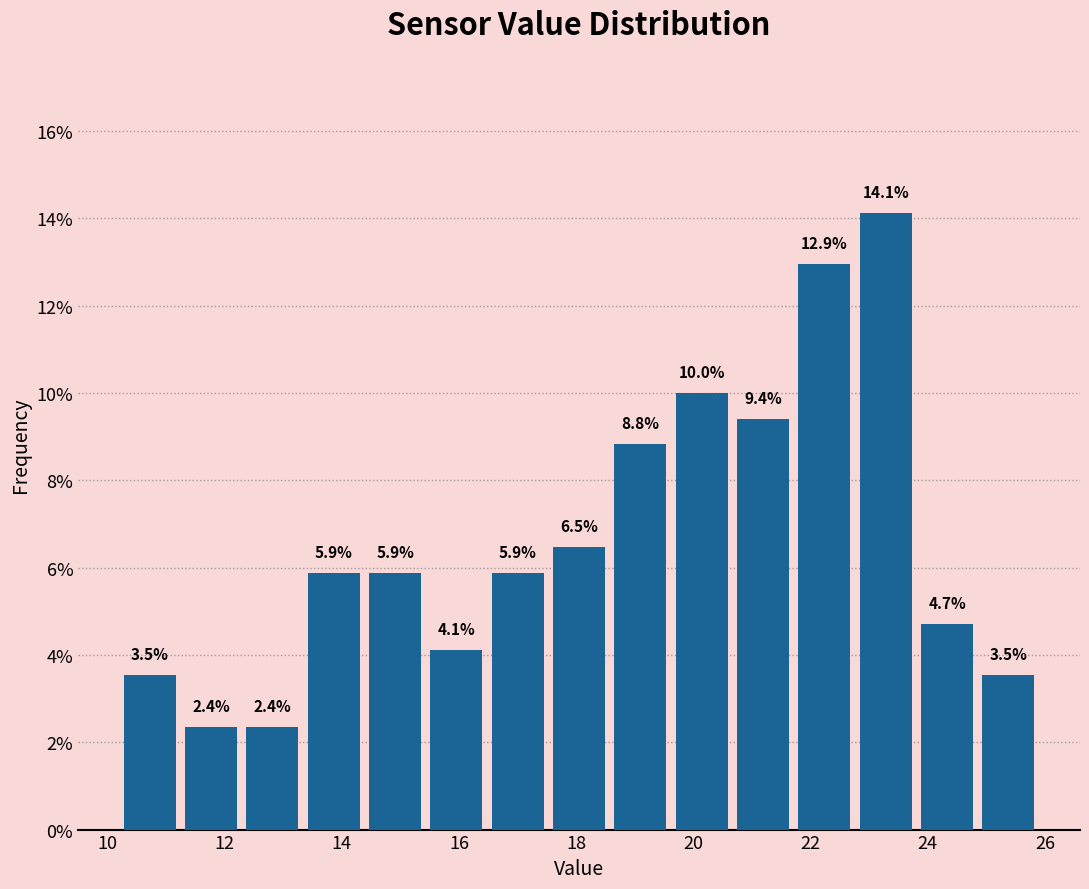

Which range on the x-axis has the tallest bar?

22.8 to 23.8